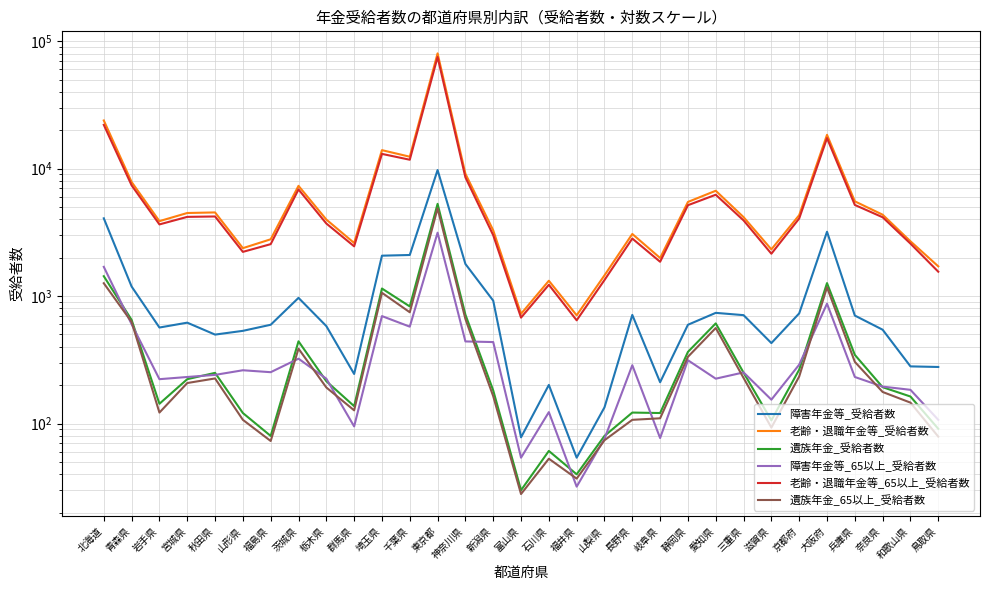

What is the approximate value of 老齢・退職年金等_受給者数 at 鳥取県, to the nearest 50?

1700